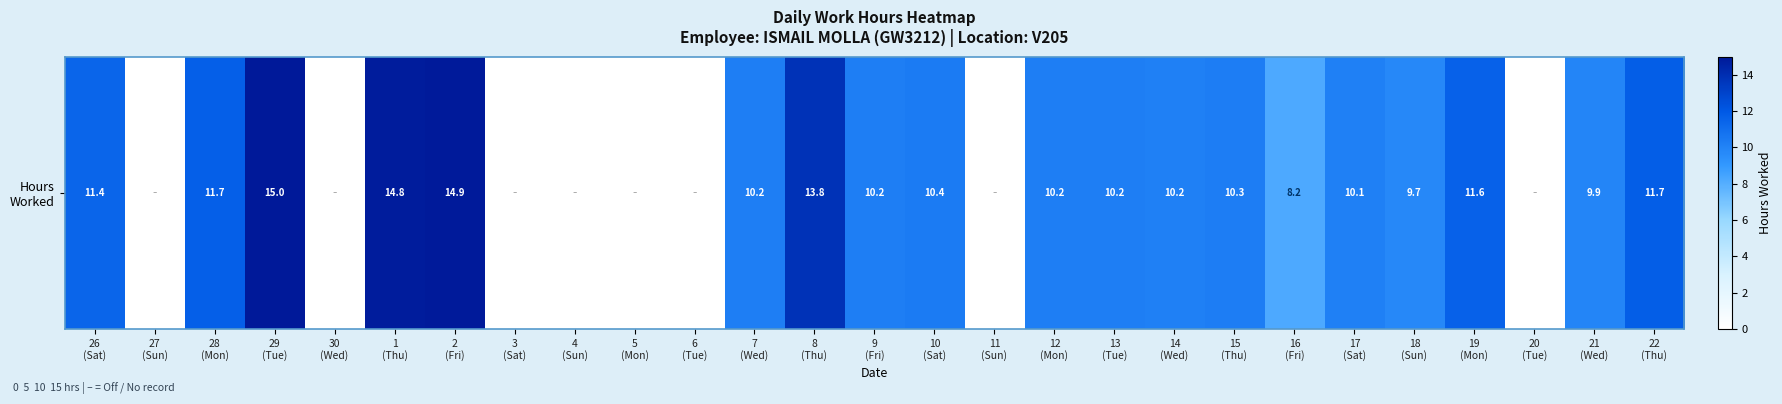

Reading left to right, transcribe all the data shown in this chart.

26
(Sat)=11.4	27
(Sun)=0.0	28
(Mon)=11.7	29
(Tue)=15.0	30
(Wed)=0.0	1
(Thu)=14.8	2
(Fri)=14.9	3
(Sat)=0.0	4
(Sun)=0.0	5
(Mon)=0.0	6
(Tue)=0.0	7
(Wed)=10.2	8
(Thu)=13.8	9
(Fri)=10.2	10
(Sat)=10.4	11
(Sun)=0.0	12
(Mon)=10.2	13
(Tue)=10.2	14
(Wed)=10.2	15
(Thu)=10.3	16
(Fri)=8.2	17
(Sat)=10.1	18
(Sun)=9.7	19
(Mon)=11.6	20
(Tue)=0.0	21
(Wed)=9.9	22
(Thu)=11.7